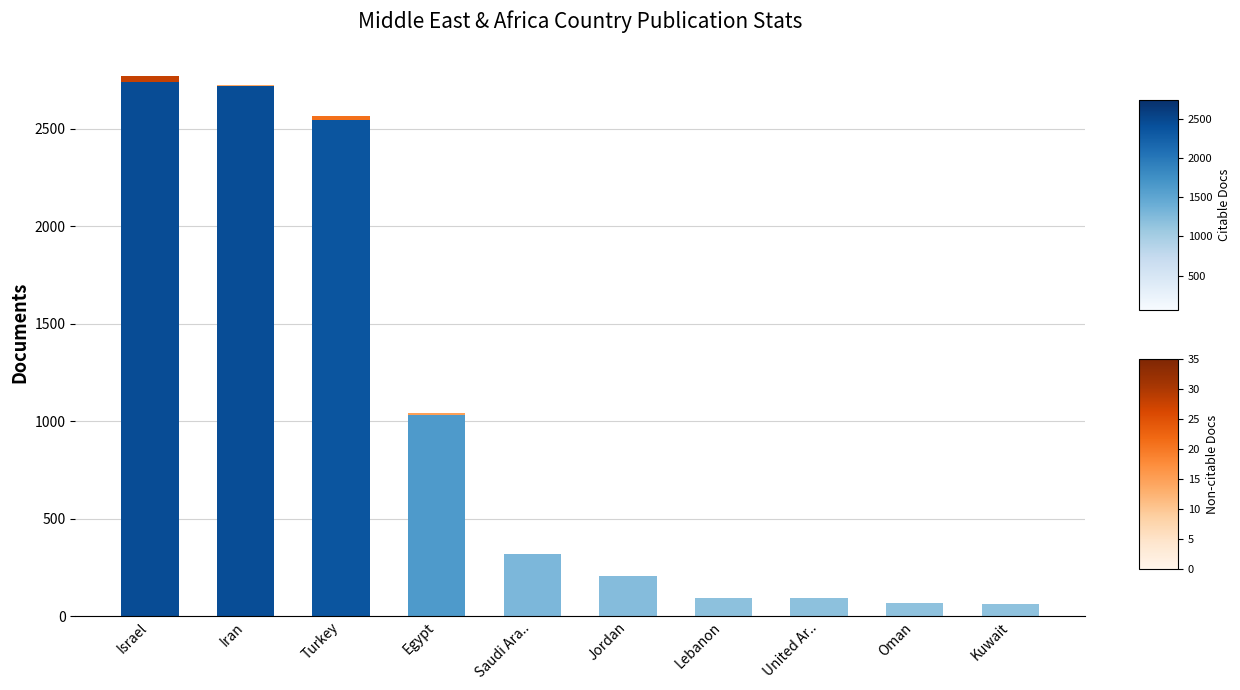

Are the bars horizontal?

No